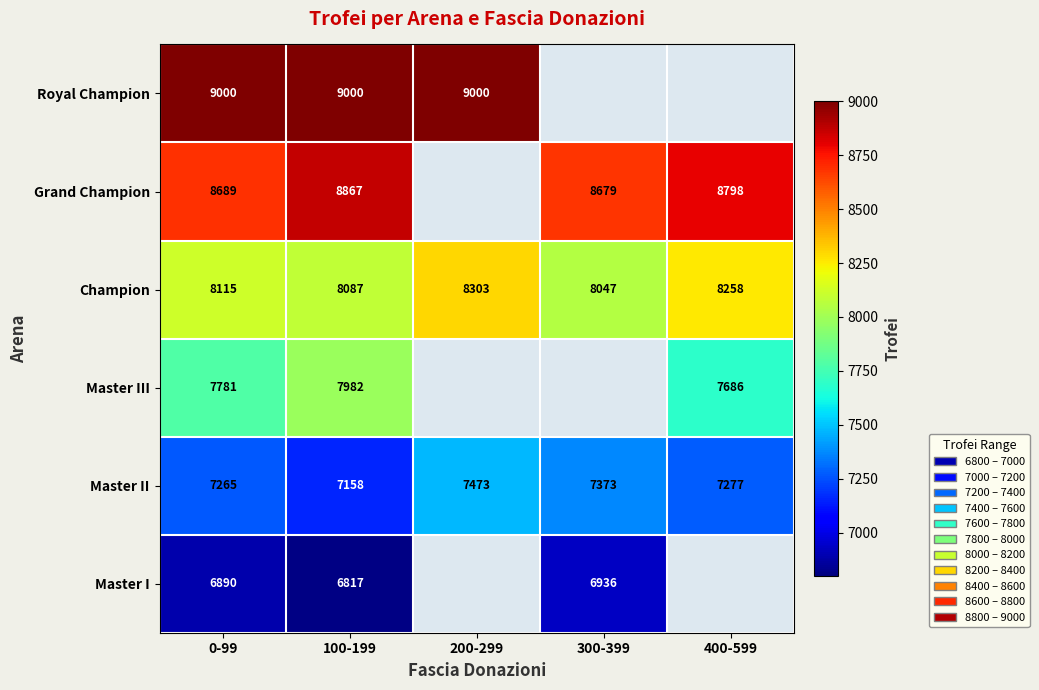

What is the greatest value displayed?

9000.0